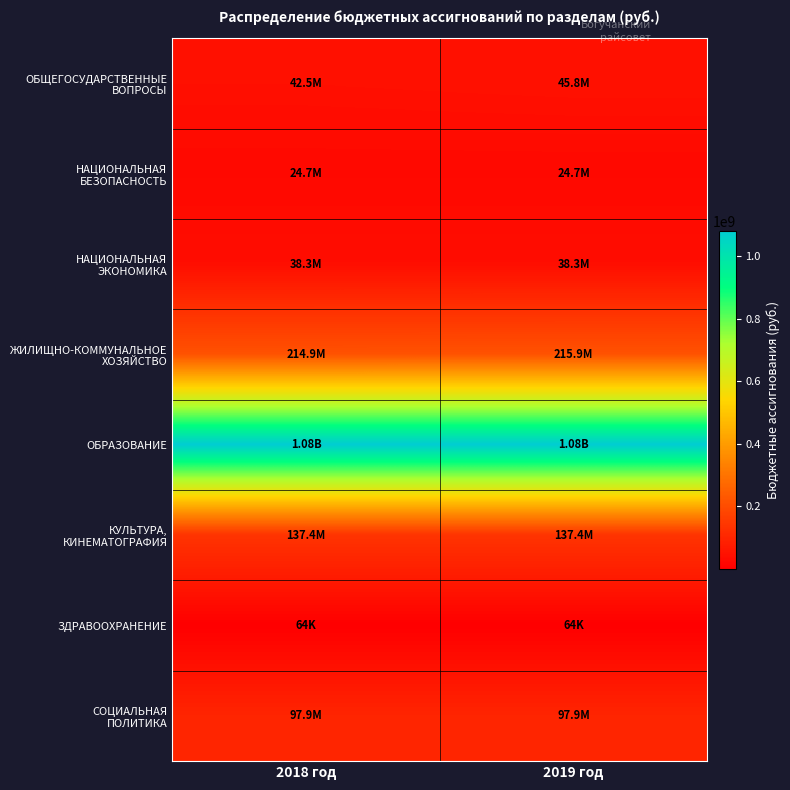

Count the number of data series in this chart.

8